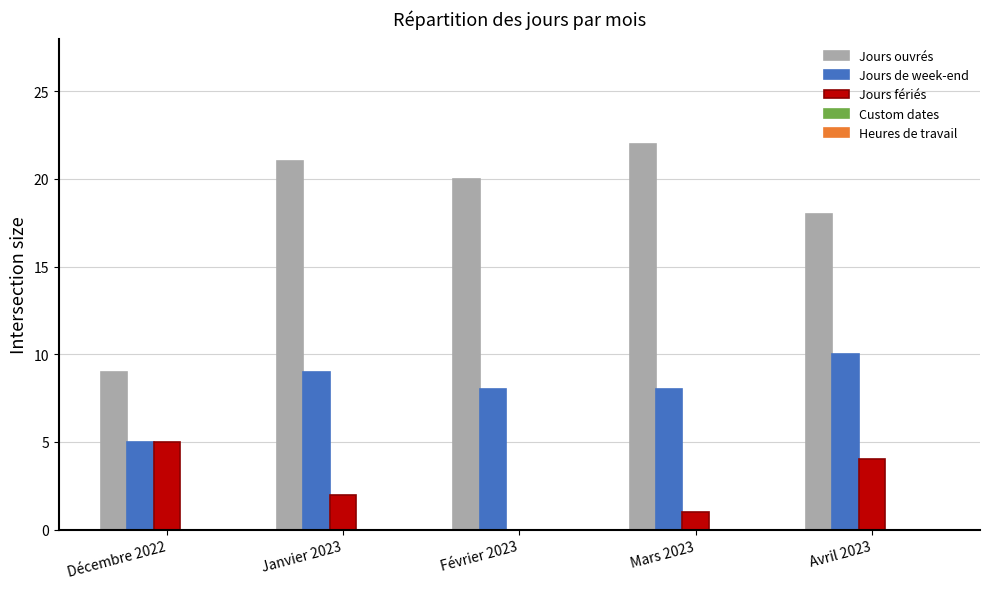

Which series changed the most between Décembre 2022 and Janvier 2023?

Jours ouvrés